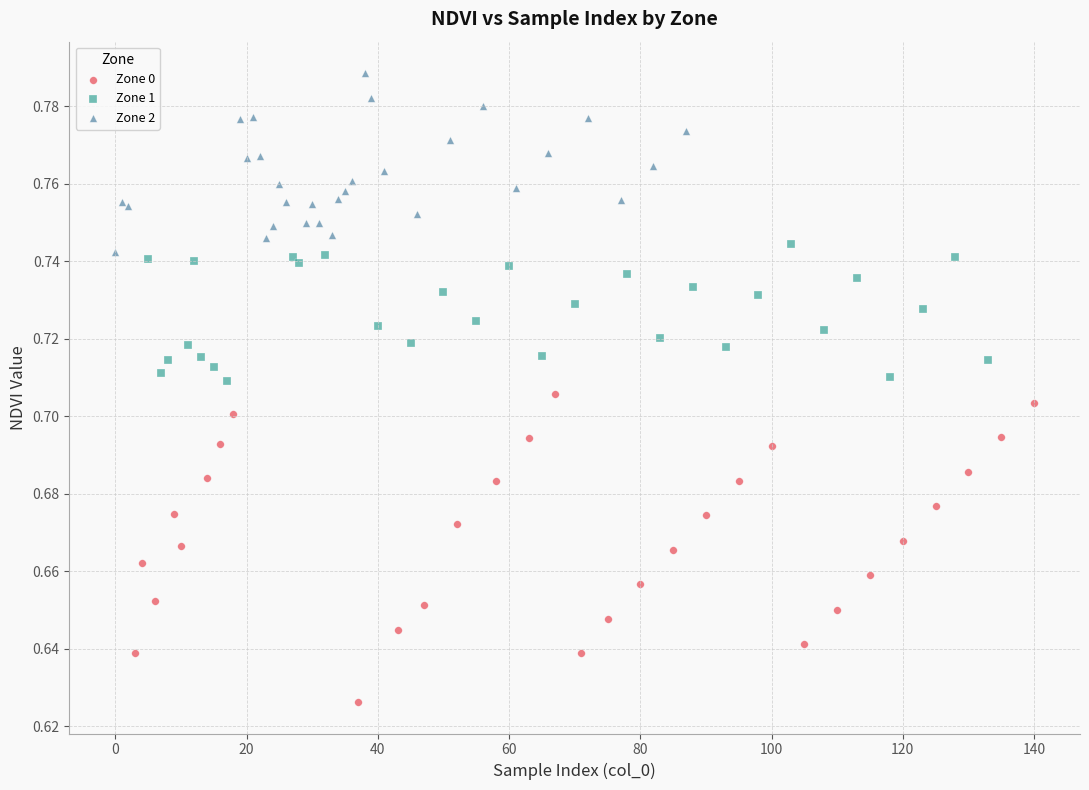

Which series has the largest Y range (max minus min)?

Zone 0